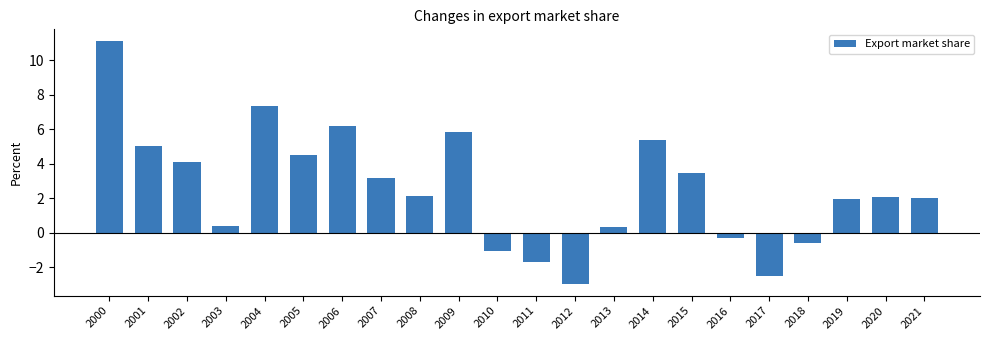

Is it true that the value at 2015 is 4.8?

False